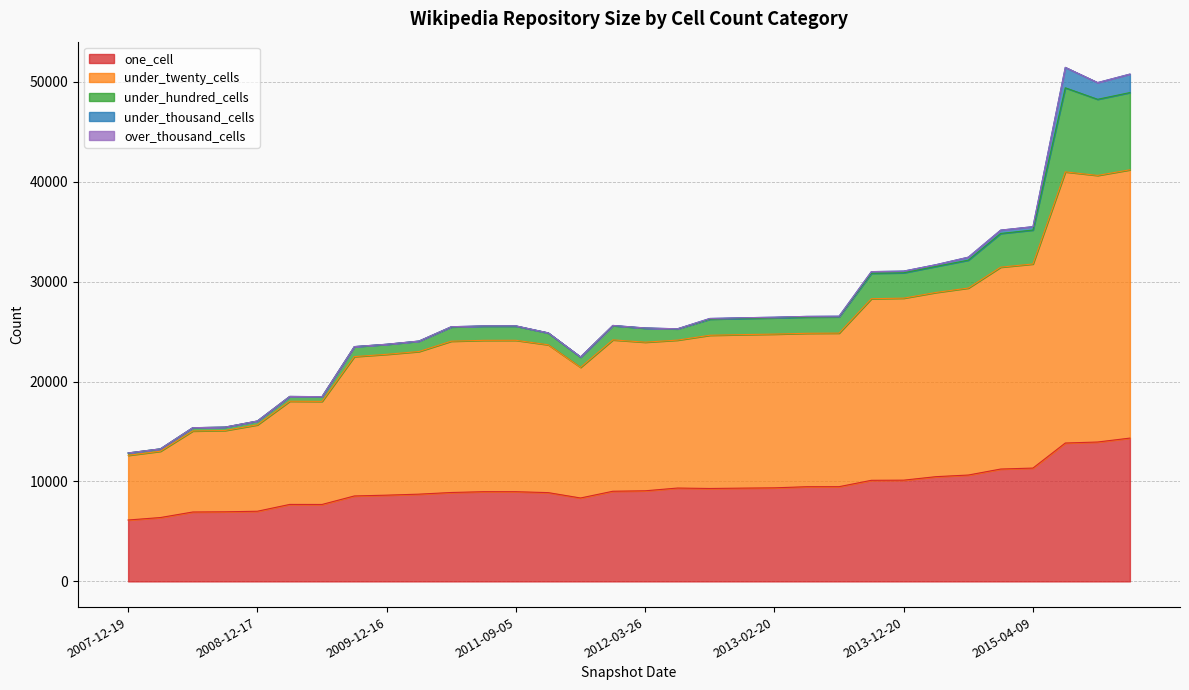

The under_twenty_cells series shows 48765 at 2015-07-03. True or false?

False